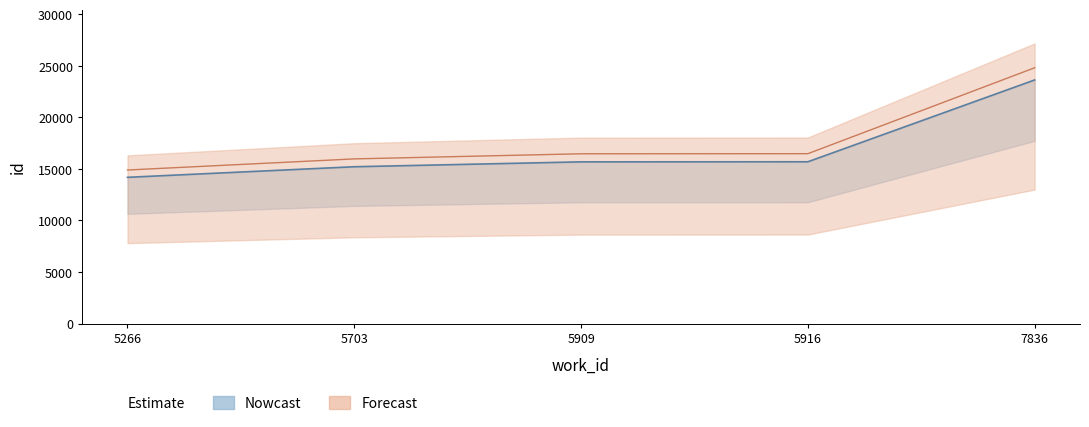

Approximately how many times larger is the value at 5703 compared to 7836?

0.6